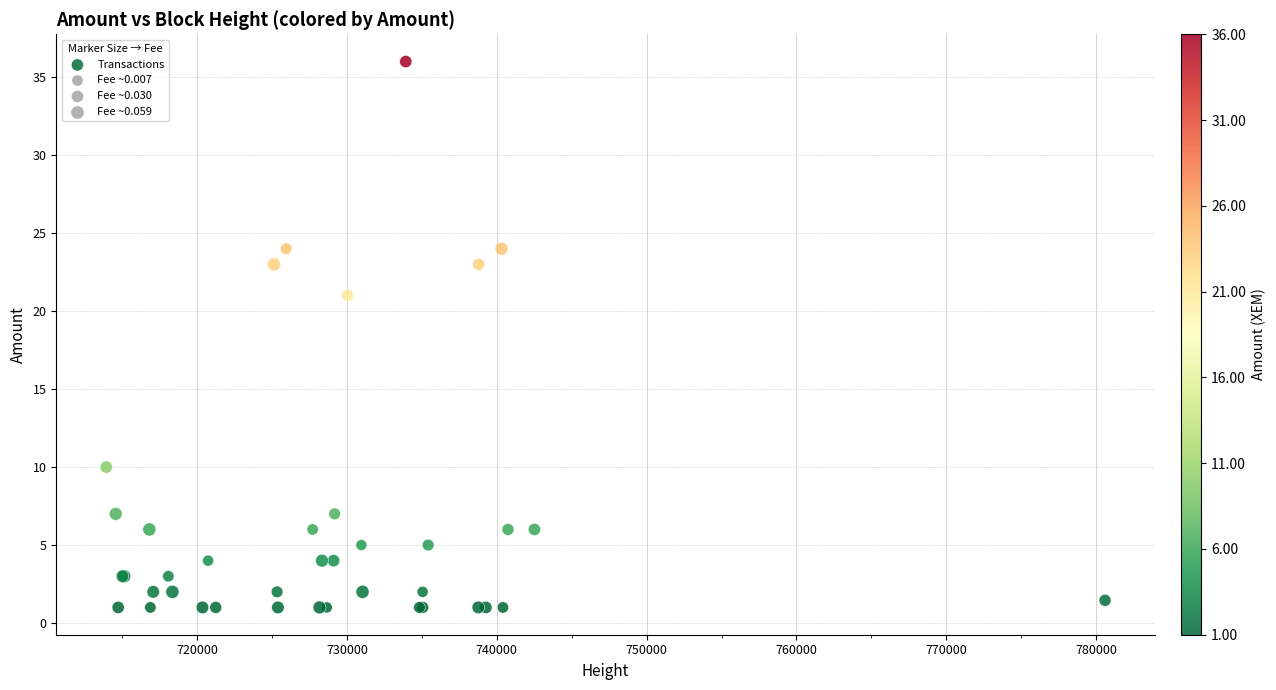

What Y value in the scatter plot is closest to 18?

21.0